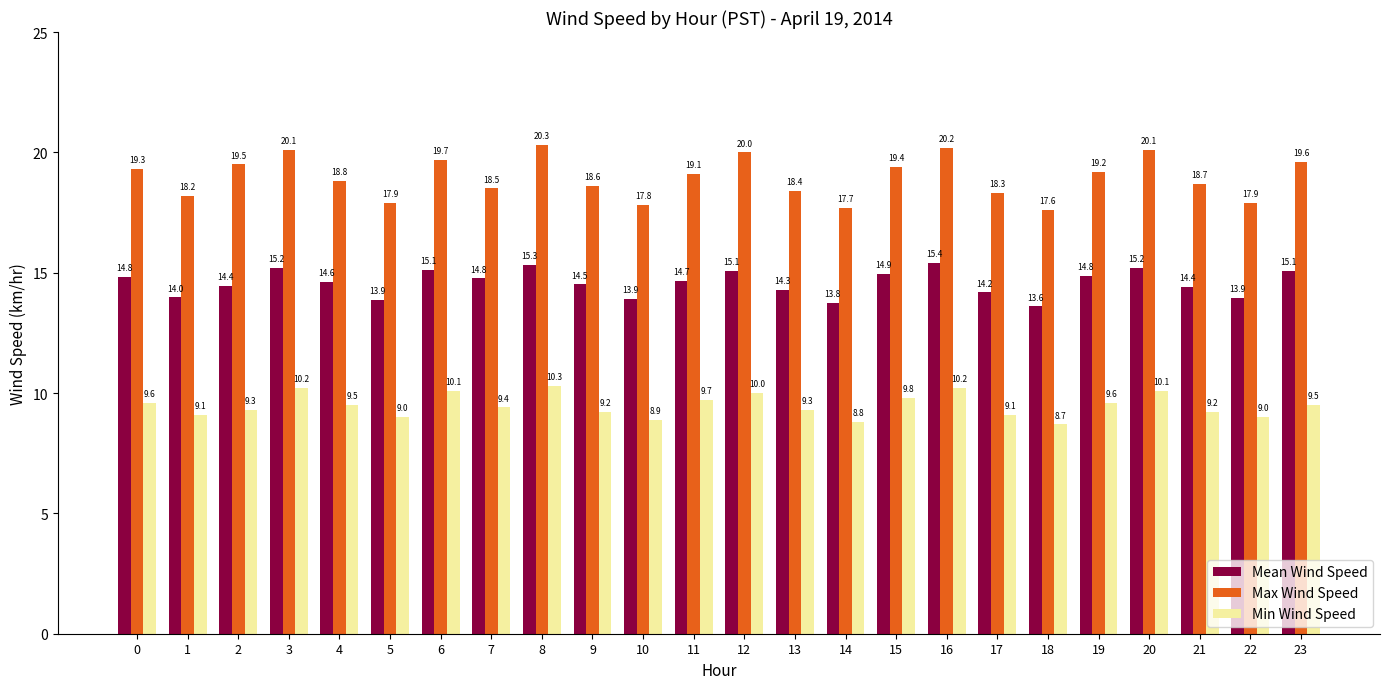

At which category is the sum across all series the highest?

8